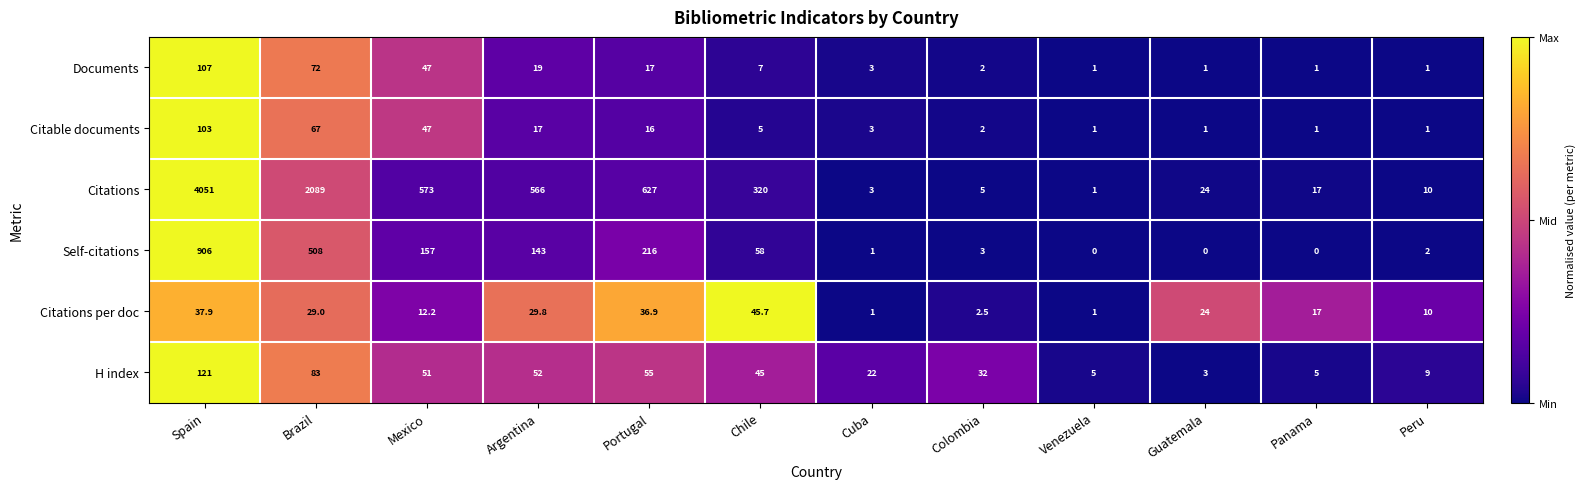

Is it true that H index equals 54.2 at Colombia?

False